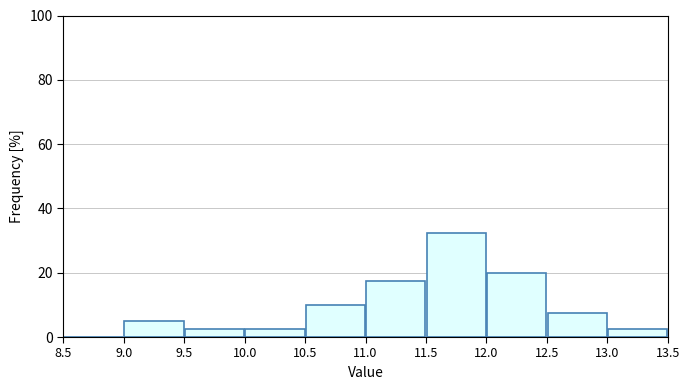

What is the height of the bar covering 11.5 to 12.0 on the x-axis? The values are not printed on the chart, so give them approximately, as read against the axis.

32